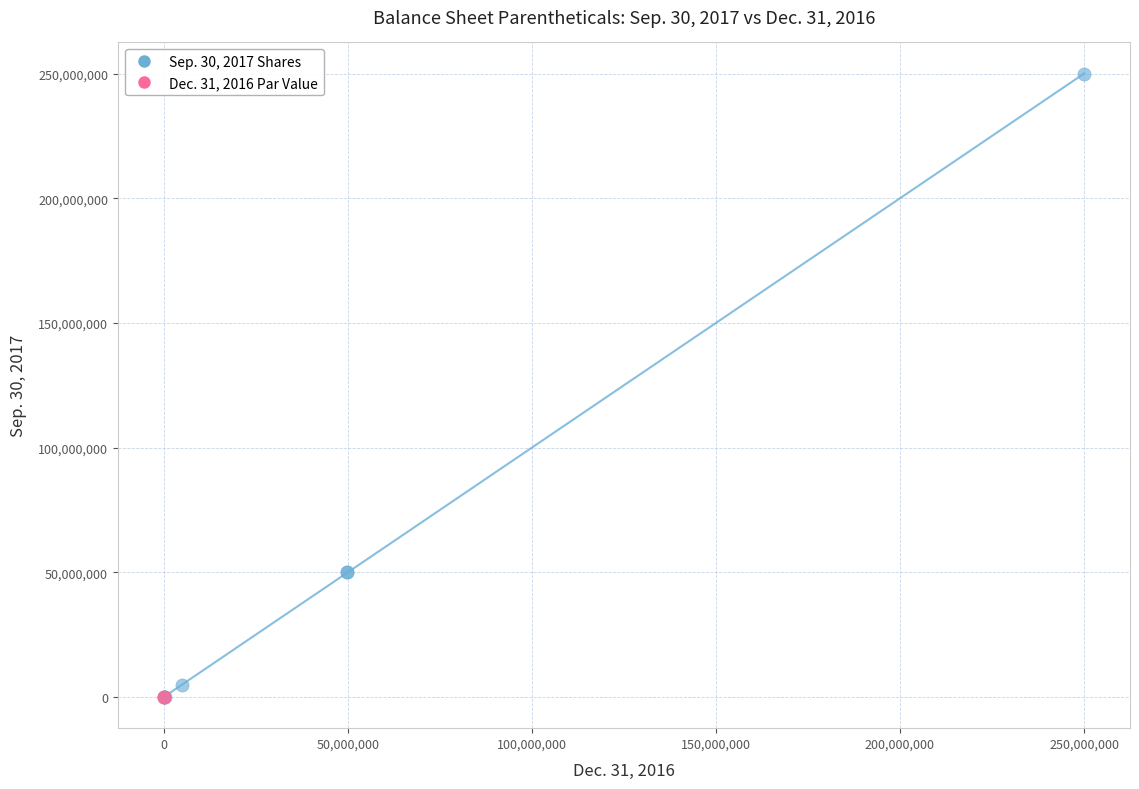

Which series contains the highest Y value?

Sep. 30, 2017 Shares